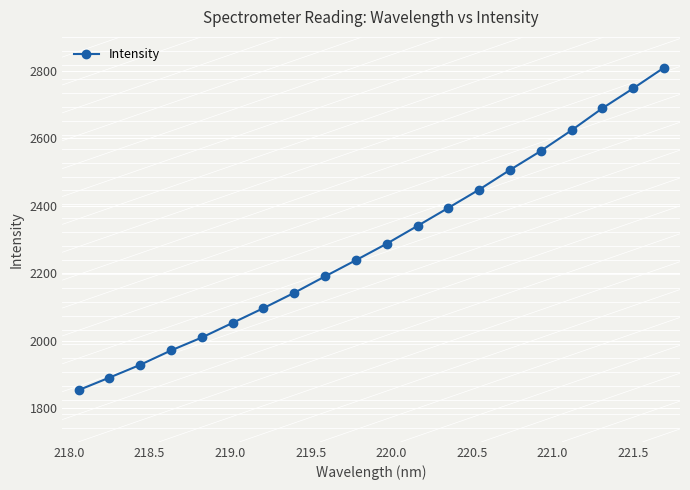

Count the number of data series in this chart.

1